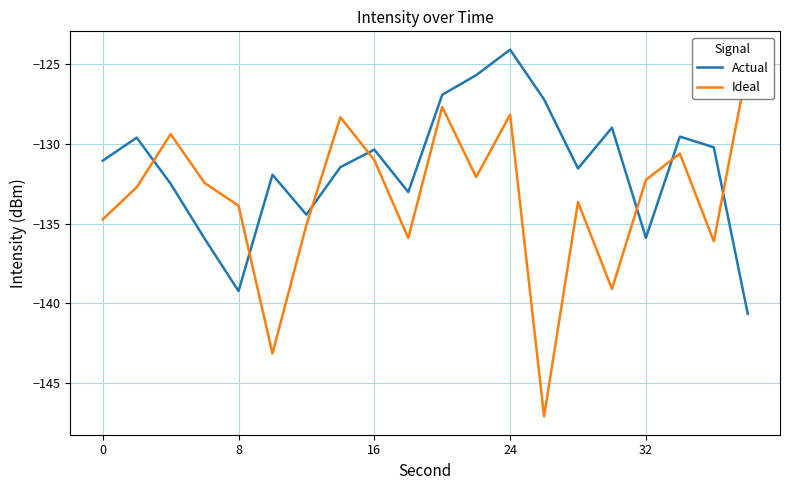

Which series has the largest total across all categories?

Actual